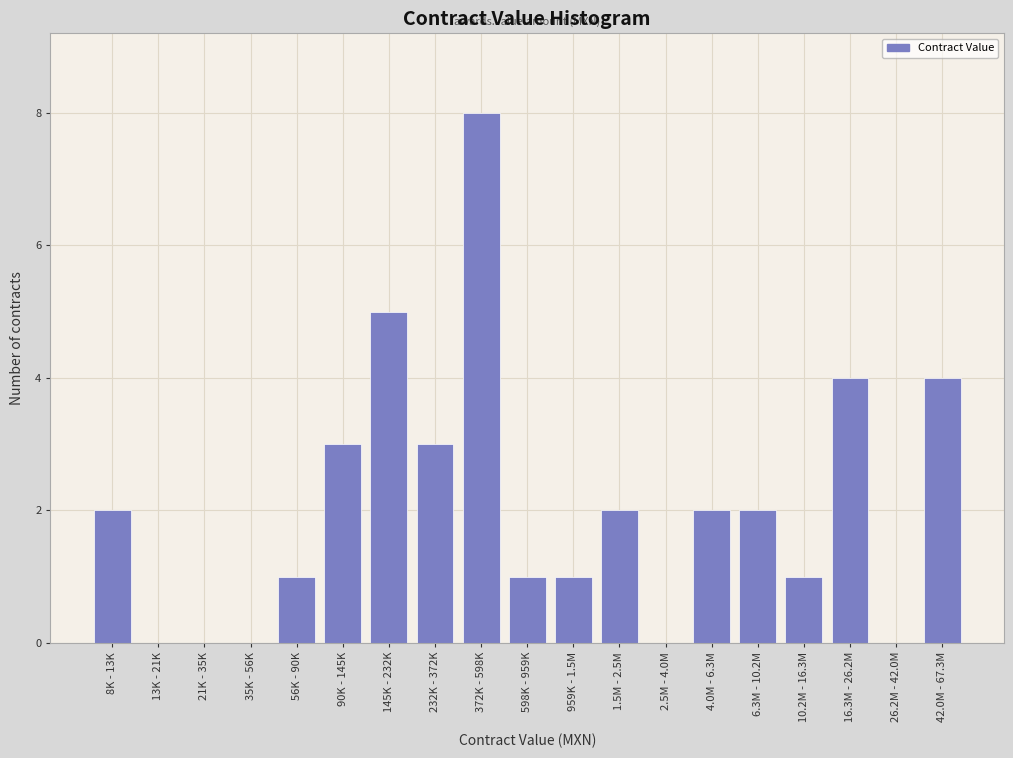

Reading left to right, what are all the values shown in this chart?

8K - 13K=2	13K - 21K=0	21K - 35K=0	35K - 56K=0	56K - 90K=1	90K - 145K=3	145K - 232K=5	232K - 372K=3	372K - 598K=8	598K - 959K=1	959K - 1.5M=1	1.5M - 2.5M=2	2.5M - 4.0M=0	4.0M - 6.3M=2	6.3M - 10.2M=2	10.2M - 16.3M=1	16.3M - 26.2M=4	26.2M - 42.0M=0	42.0M - 67.3M=4